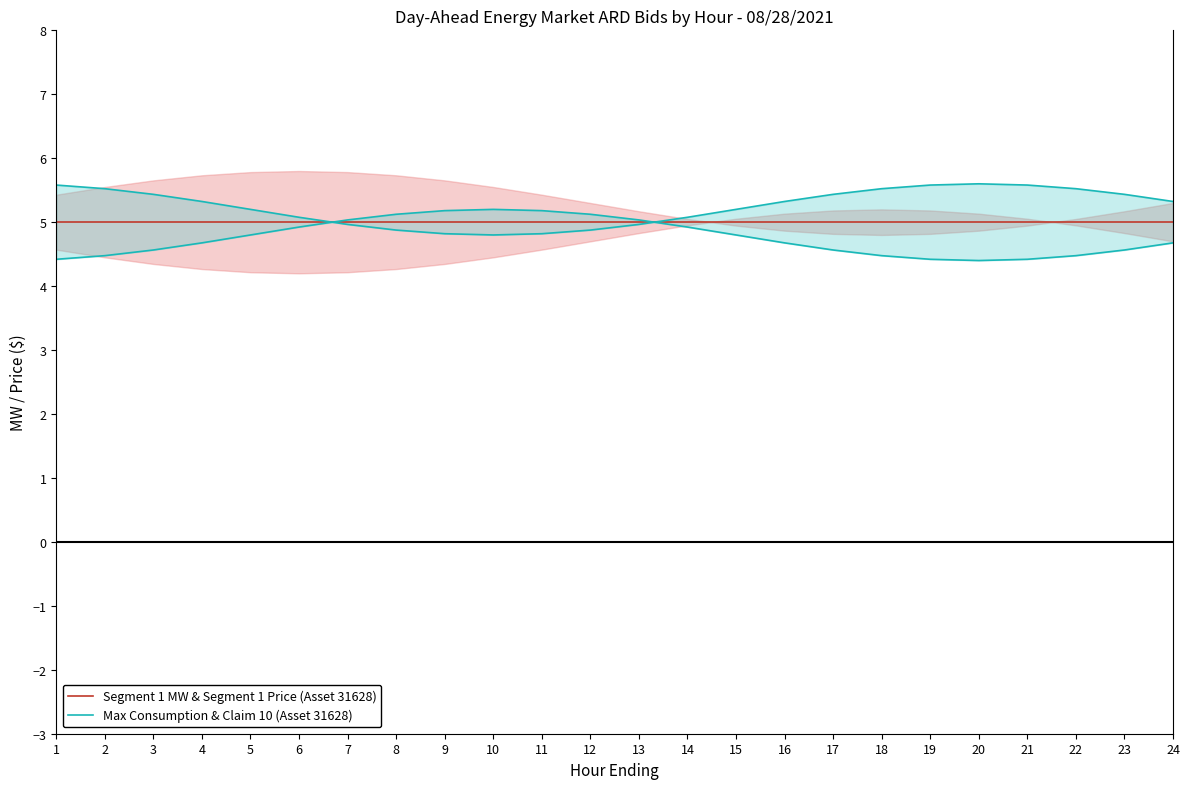

What is the average value of the Max Consumption & Claim 10 (Asset 31628) series?

5.2